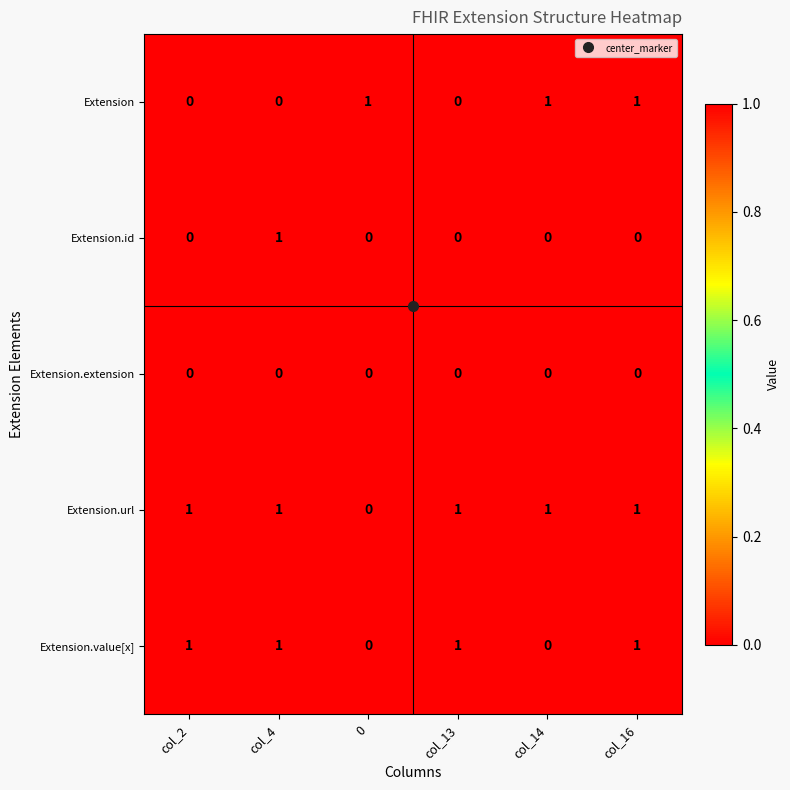

What is the total value across all series at col_16?

3